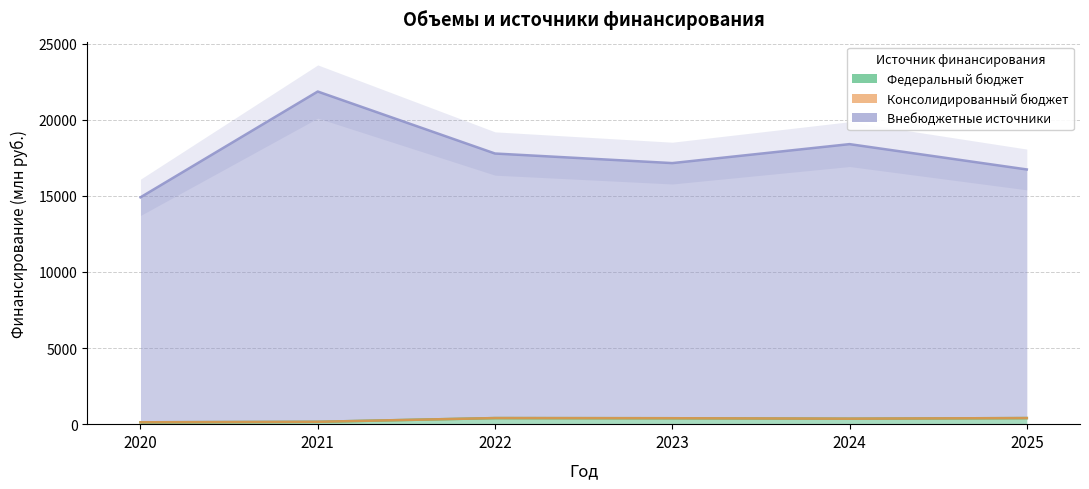

What is the difference between the highest and lowest values at 2024?

18034.0